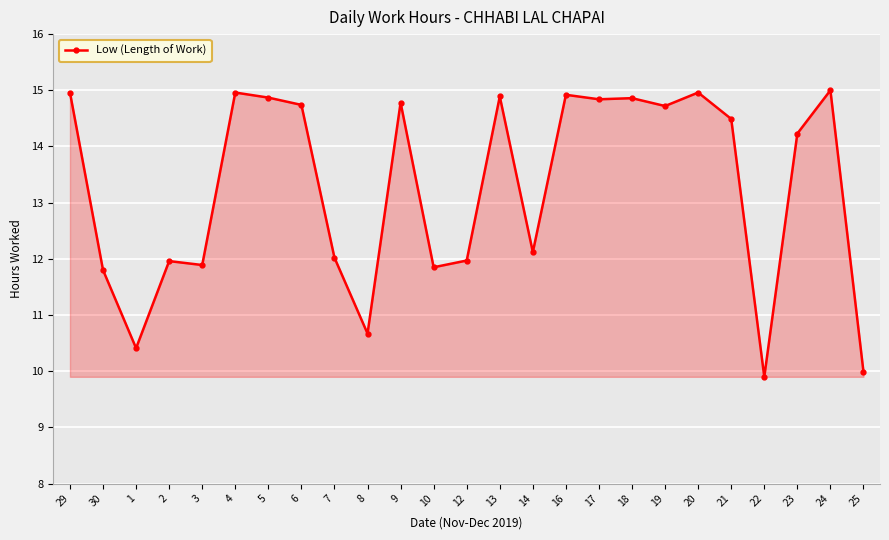

What is the ratio of the value at 12 to the value at 24?

0.8